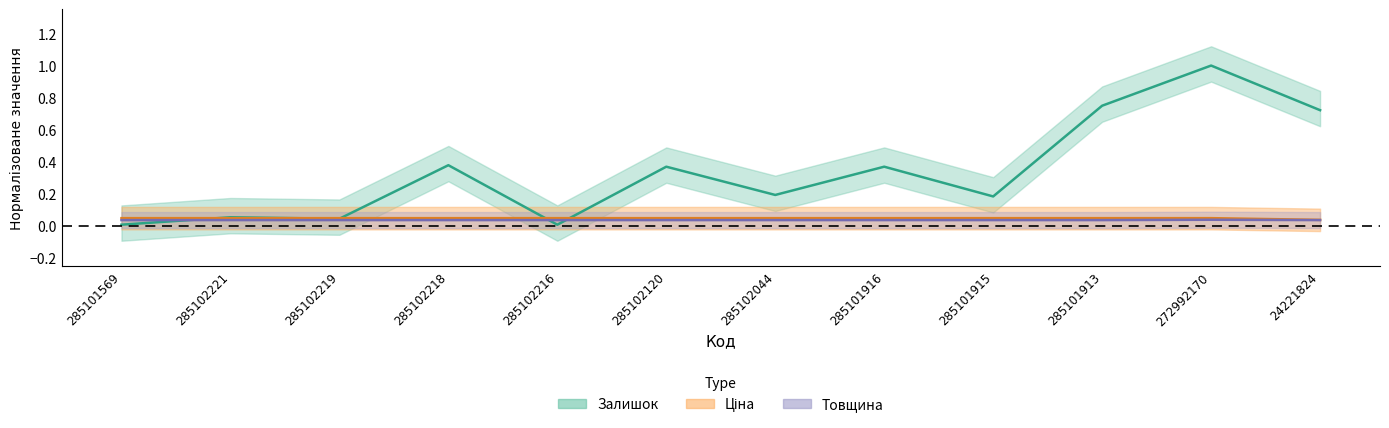

Between 285102221 and 285102219, which series saw the biggest shift?

Залишок